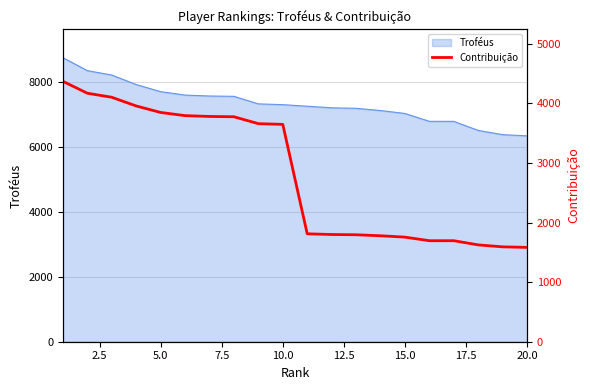

What is the maximum value for Troféus?

8739